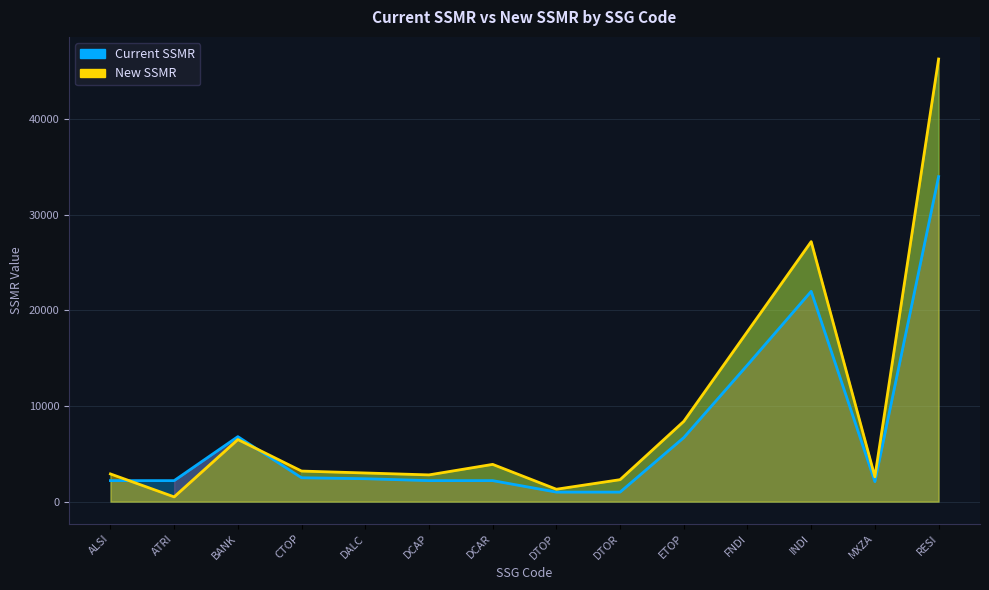

Count the number of categories in the chart.

14